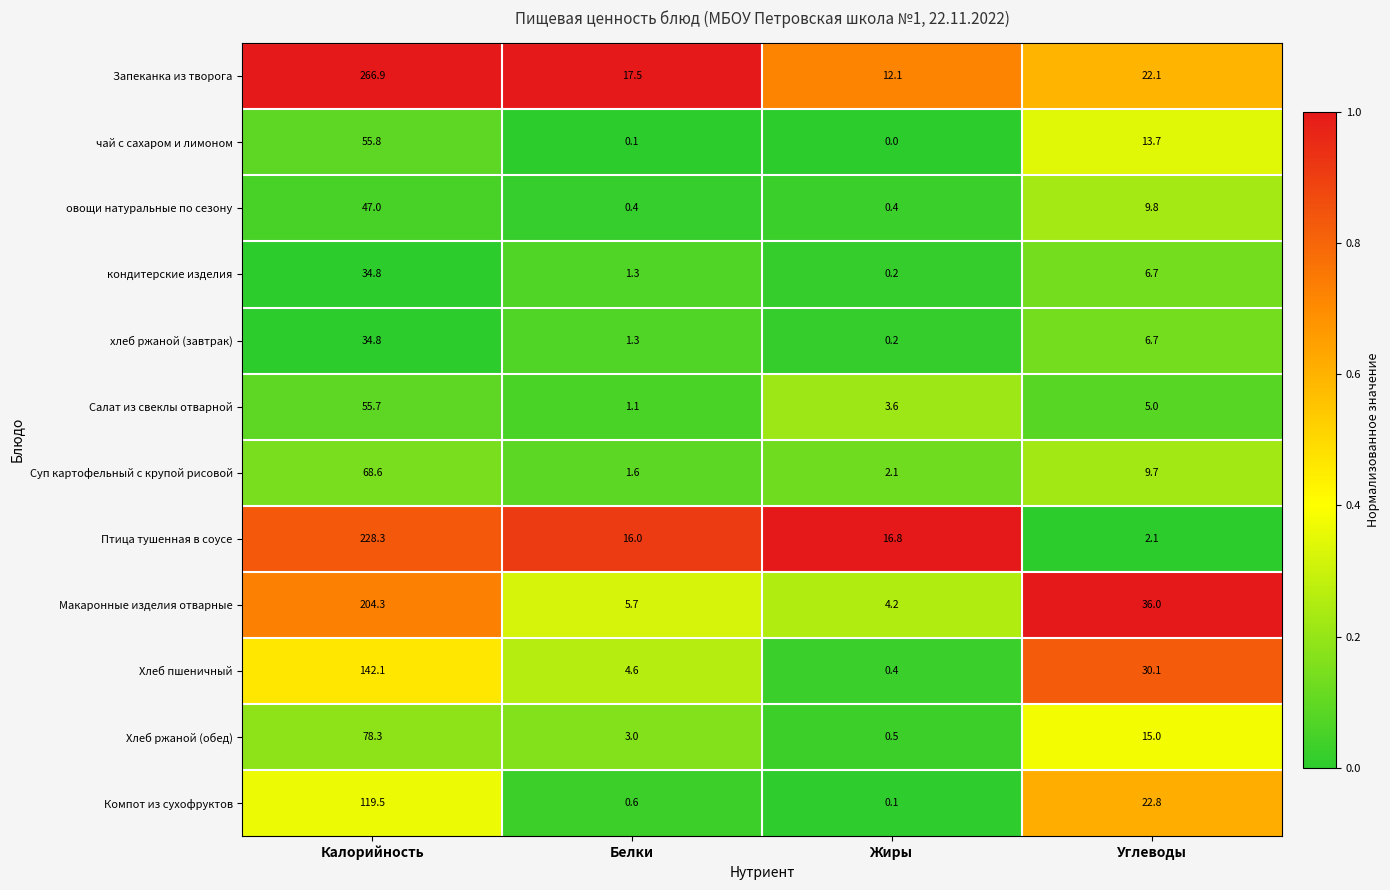

What is the sum of all Макаронные изделия отварные values?

250.2